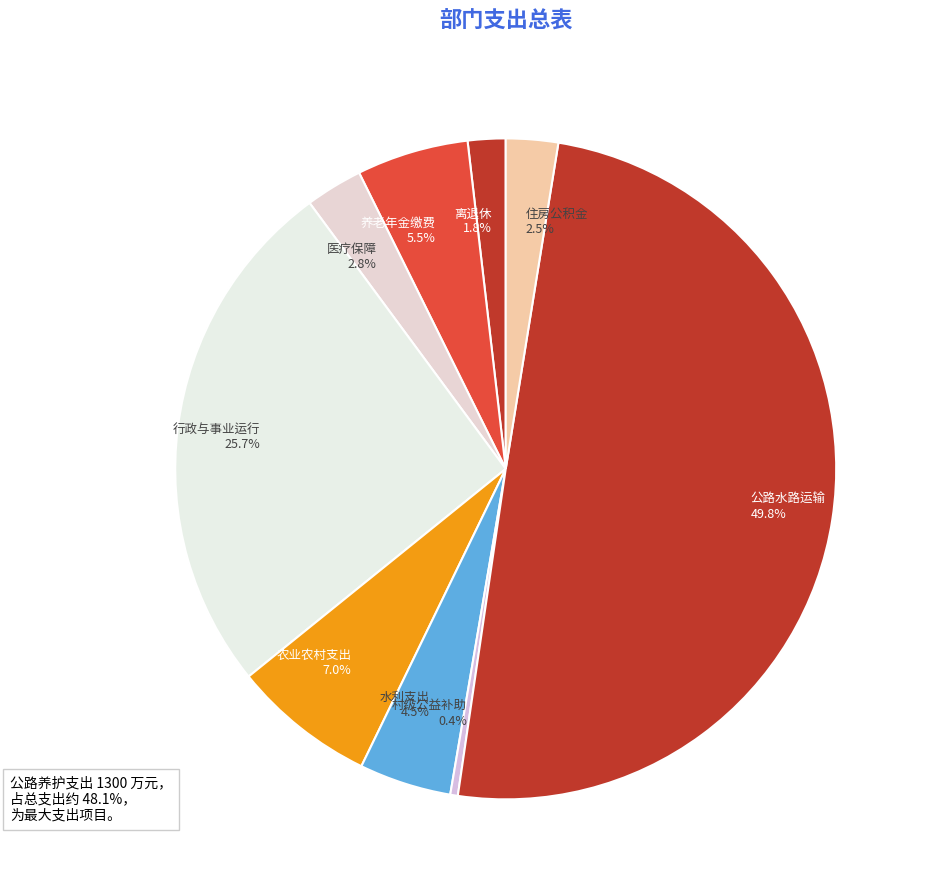

Between 医疗保障 2.8% and 行政与事业运行 25.7%, which is larger?

行政与事业运行 25.7%